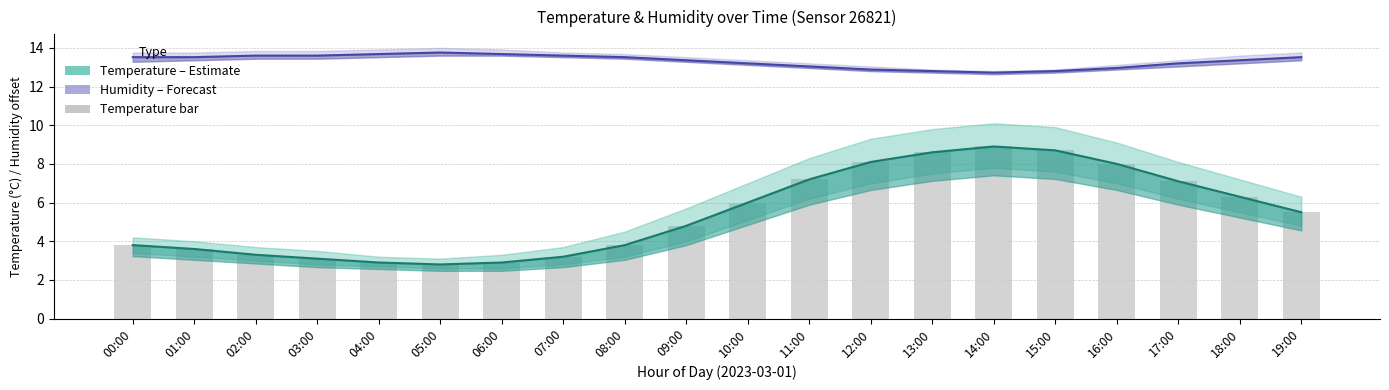

What is the label of the 7th bar from the right?

13:00